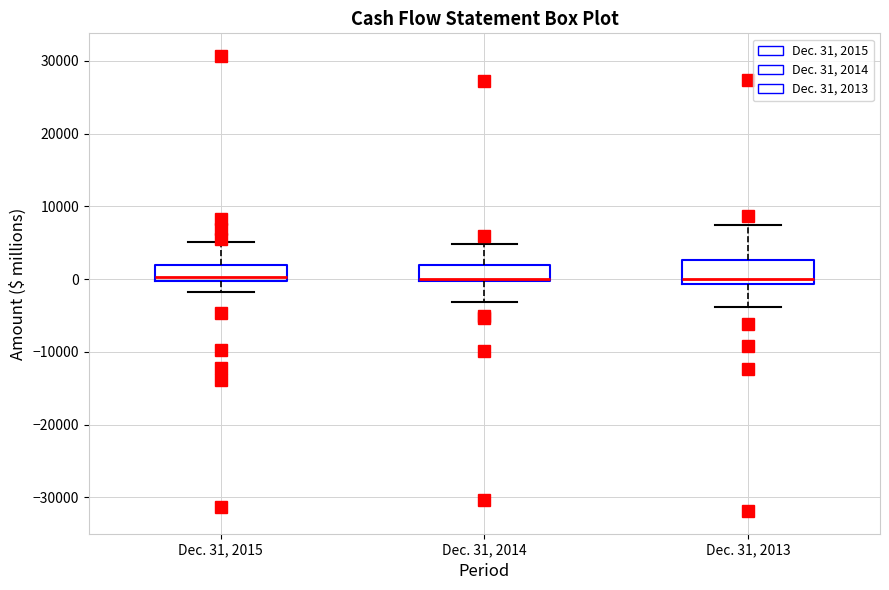

Reading left to right, transcribe this box plot: for each box, give where its median line is, the range the box spans, and where its two whiskers end, as read against the y-axis. The values are not printed on the chart, so give them approximately, as read against the axis.

Dec. 31, 2015: median 0 (just above the box's lower edge), box 0 to 2000, whiskers -2000 to 5000
Dec. 31, 2014: median 0 (just above the box's lower edge), box 0 to 2000, whiskers -3000 to 5000
Dec. 31, 2013: median 0, box -1000 to 3000, whiskers -4000 to 7000